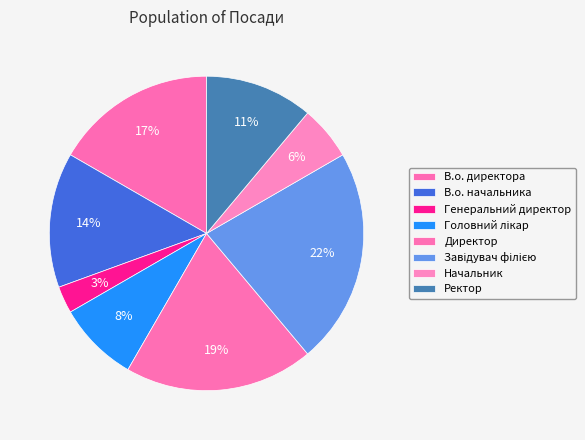

Between Начальник and В.о. начальника, which is larger?

В.о. начальника